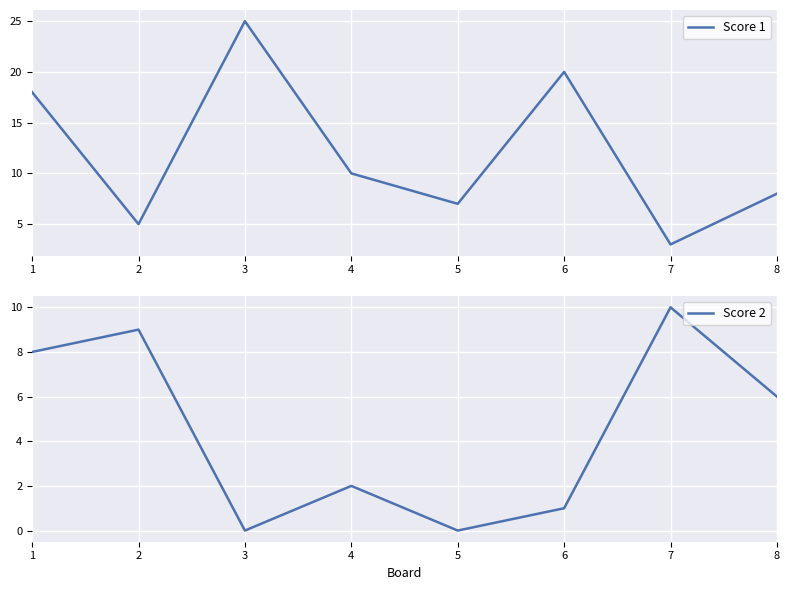

What is the difference between the Score 2 values at 8 and 7?

4